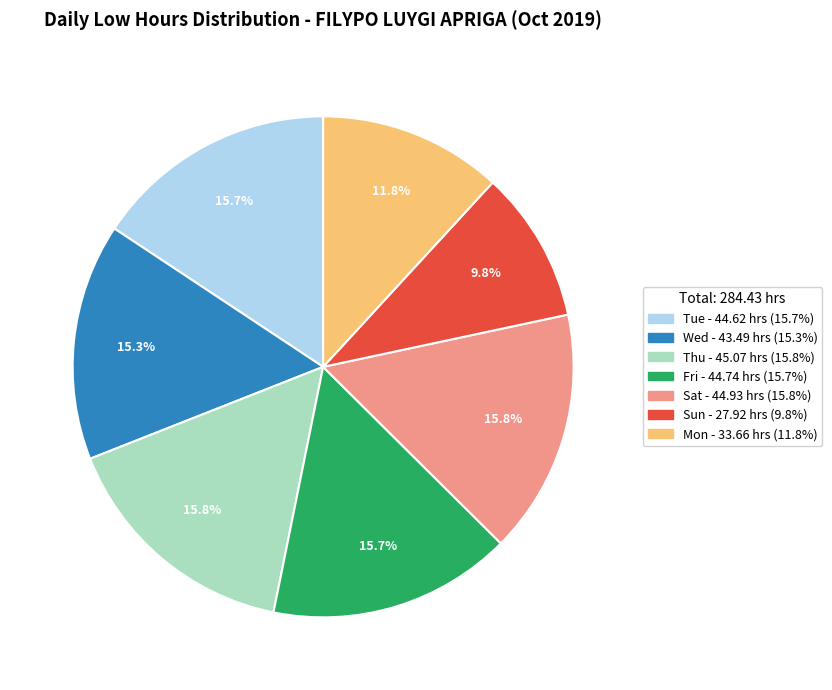

Does any single category account for the majority?

No